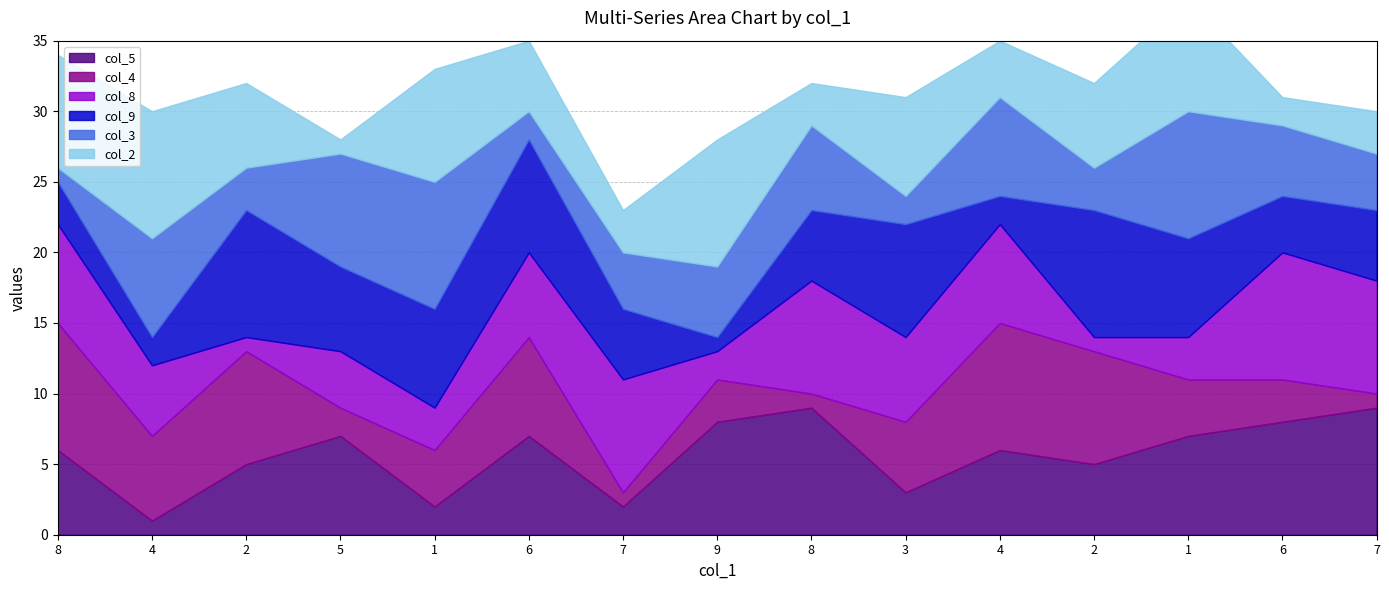

How many interior local valleys does the col_2 series have?

5